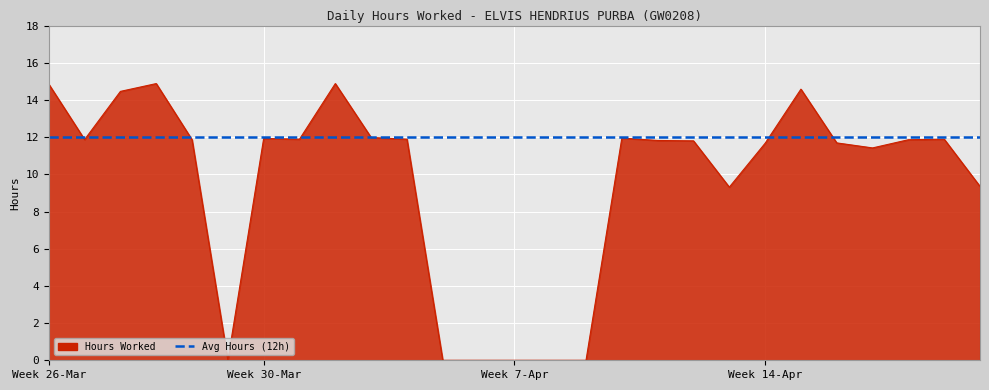

Rank the series by their average value, from lowest to highest.

Hours Worked, Avg Hours (12h)